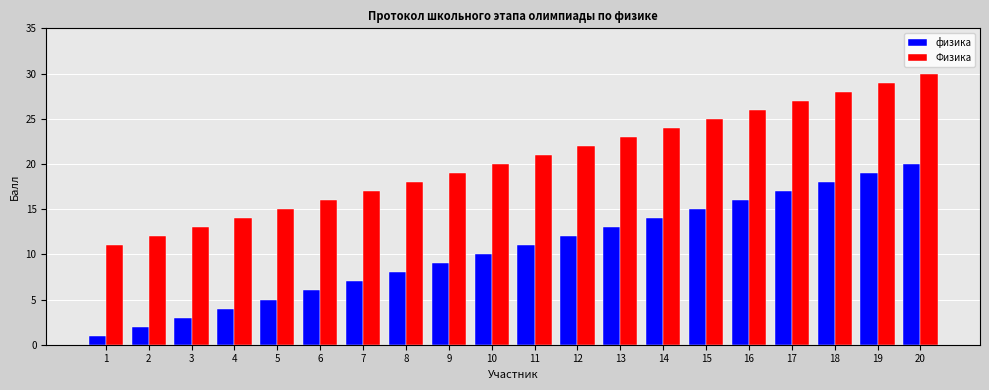

Reading left to right, what are all the values shown in this chart?

физика: 1	2	3	4	5	6	7	8	9	10	11	12	13	14	15	16	17	18	19	20
Физика: 11	12	13	14	15	16	17	18	19	20	21	22	23	24	25	26	27	28	29	30